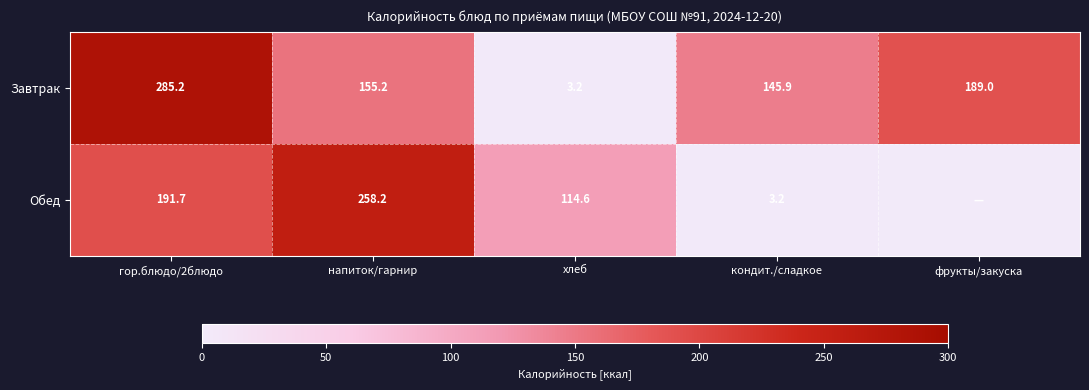

Which series changed the most between напиток/гарнир and кондит./сладкое?

Обед